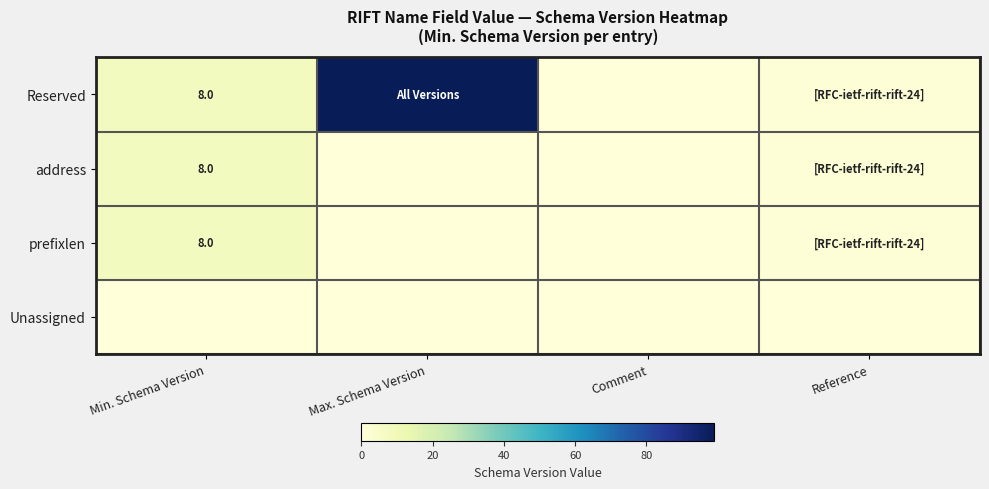

Which has a higher value, Max. Schema Version or Reference?

Max. Schema Version